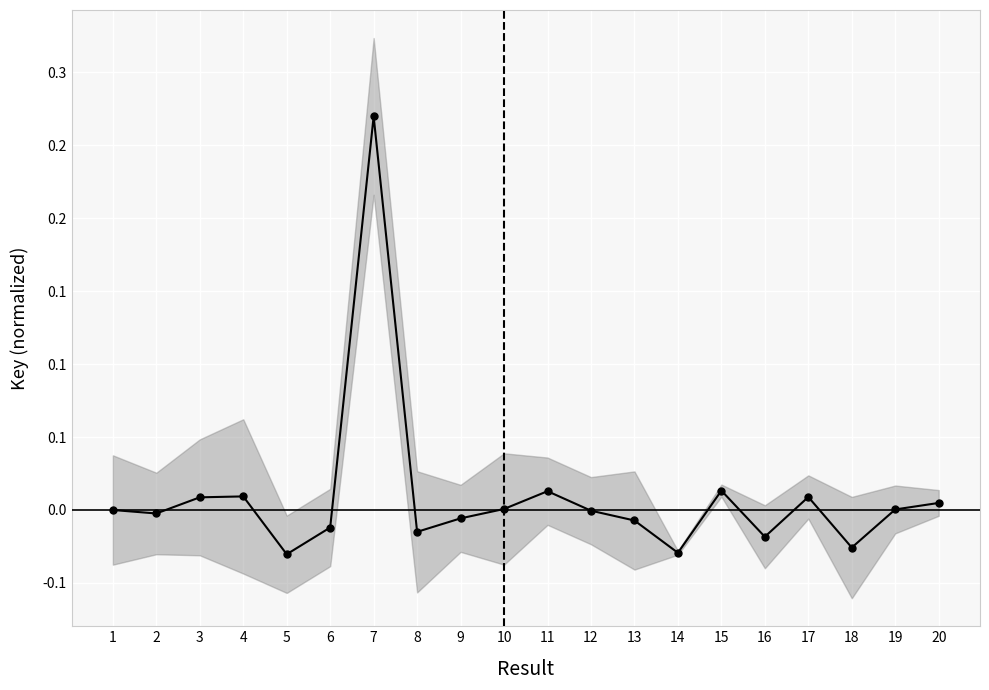

Reading left to right, what are all the values shown in this chart?

1=0.0	2=-0.0	3=0.0	4=0.0	5=-0.0	6=-0.0	7=0.3	8=-0.0	9=-0.0	10=0.0	11=0.0	12=-0.0	13=-0.0	14=-0.0	15=0.0	16=-0.0	17=0.0	18=-0.0	19=0.0	20=0.0